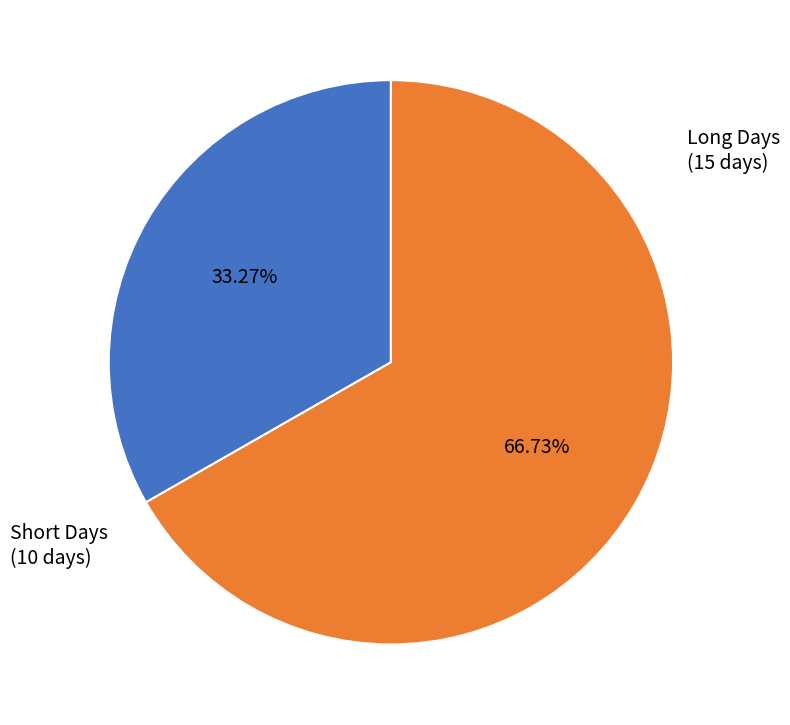

Does any single category account for the majority?

Yes